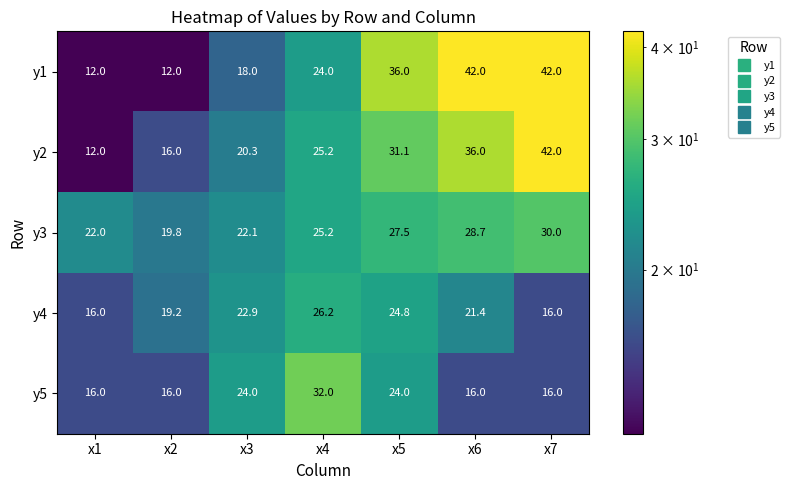

Rank the series at x6 from lowest to highest value.

y5, y4, y3, y2, y1